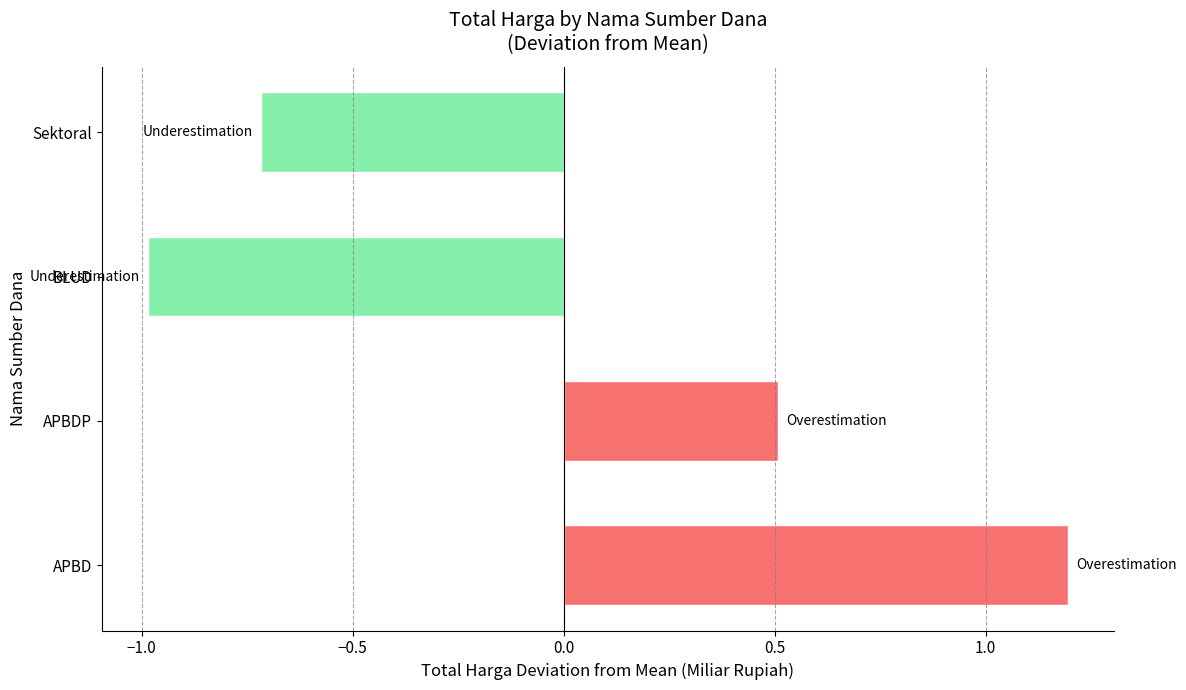

The chart shows a value of 0.5 at APBDP. True or false?

True